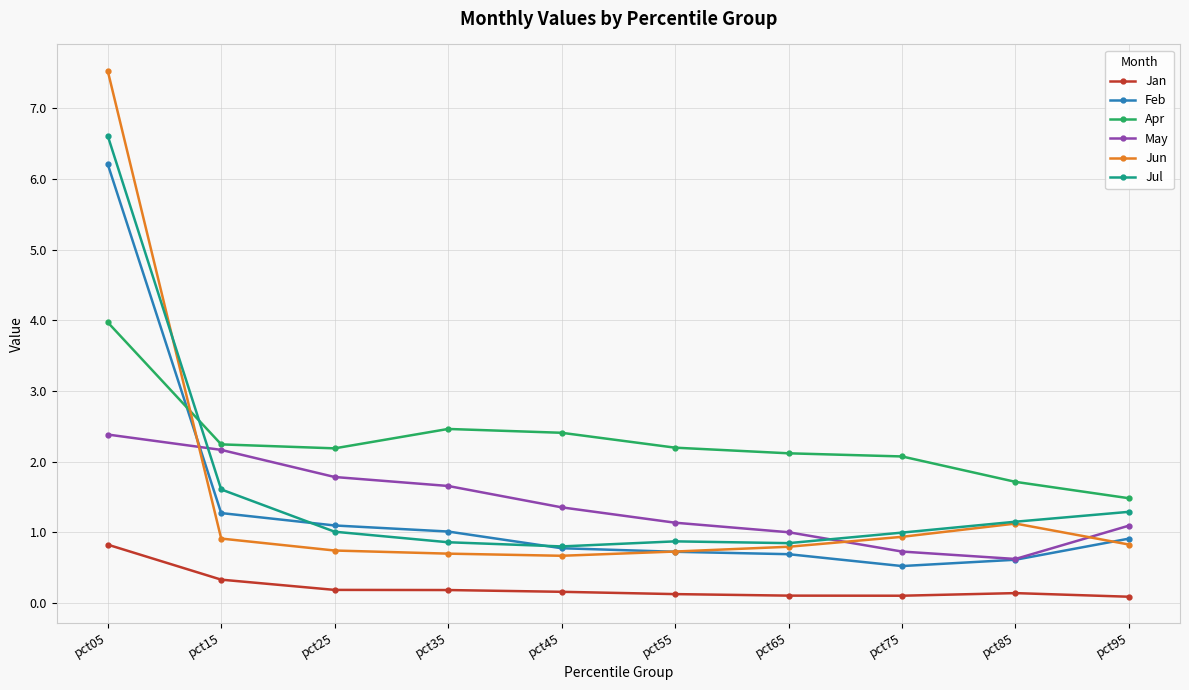

At which category is the sum across all series the highest?

pct05